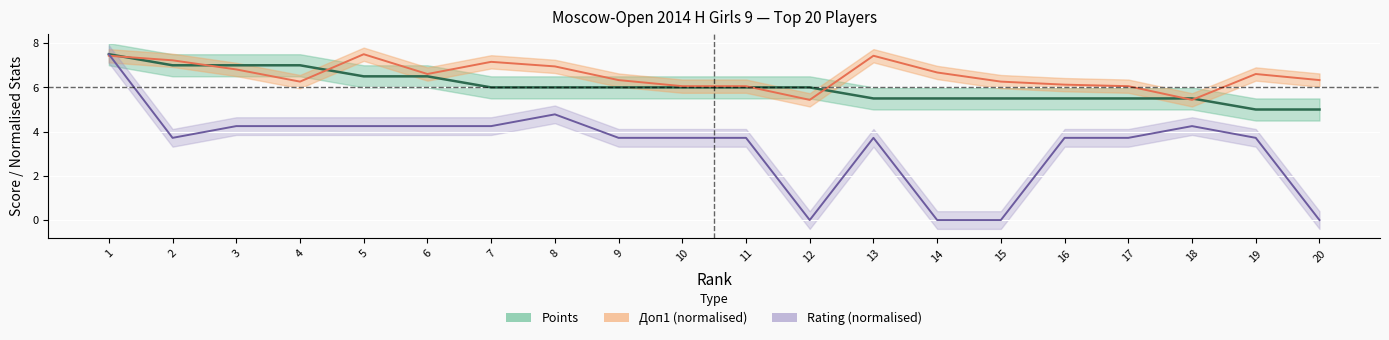

What is the value of the Points point at the 18th from the left?

5.5